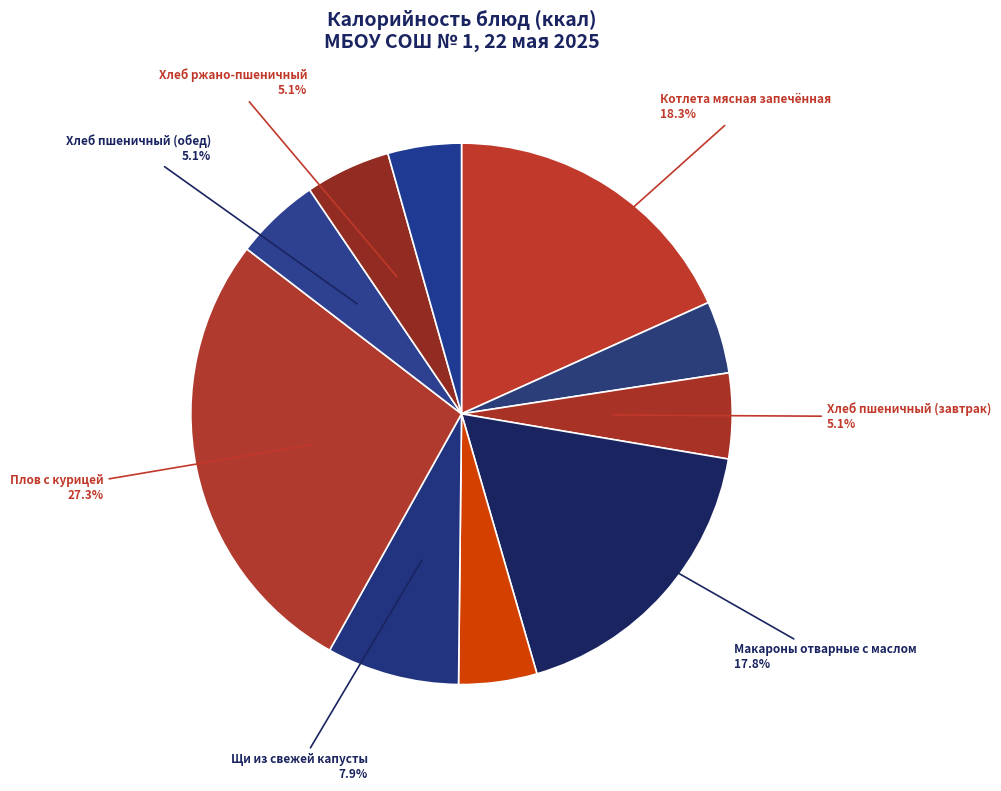

What is the smallest slice in the pie chart?

Чай заварной с сахаром